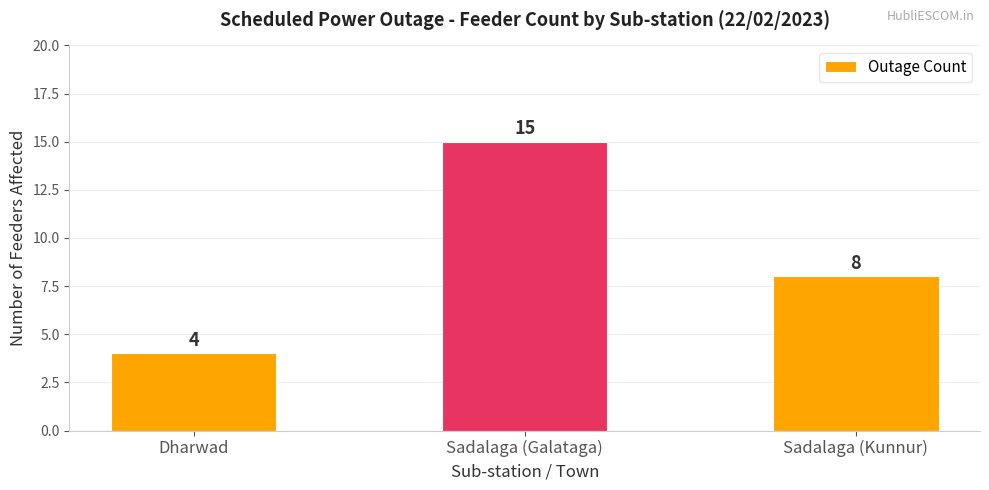

What is the difference between the values at Sadalaga (Kunnur) and Sadalaga (Galataga)?

7